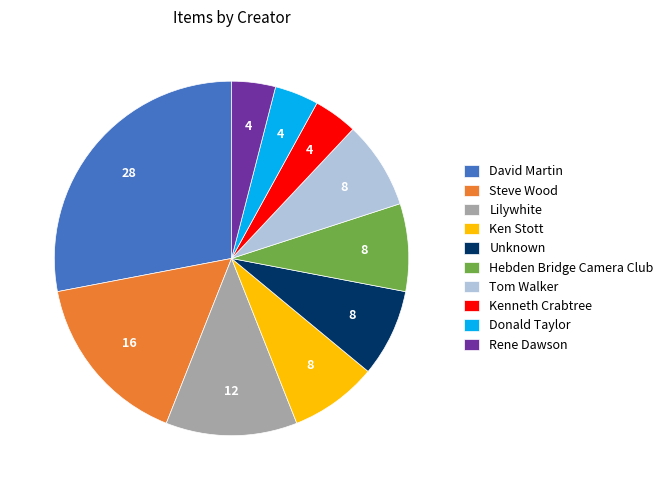

Combined, do Tom Walker and Kenneth Crabtree account for over 50%?

No